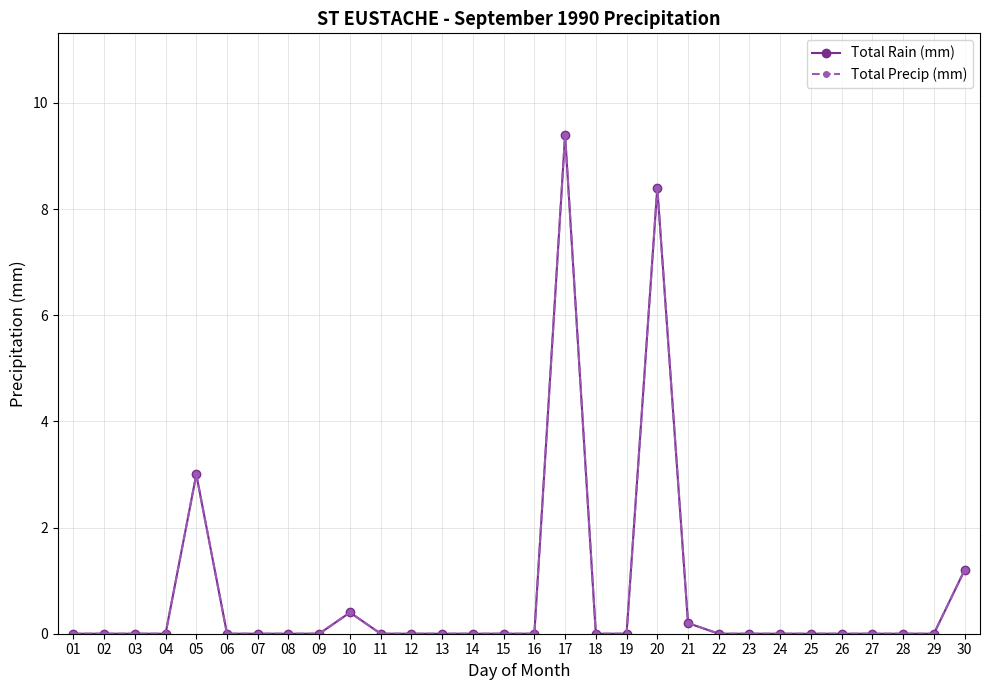

Reading right to left, transcribe all the data shown in this chart.

Total Rain (mm): 1.2	0.0	0.0	0.0	0.0	0.0	0.0	0.0	0.0	0.2	8.4	0.0	0.0	9.4	0.0	0.0	0.0	0.0	0.0	0.0	0.4	0.0	0.0	0.0	0.0	3.0	0.0	0.0	0.0	0.0
Total Precip (mm): 1.2	0.0	0.0	0.0	0.0	0.0	0.0	0.0	0.0	0.2	8.4	0.0	0.0	9.4	0.0	0.0	0.0	0.0	0.0	0.0	0.4	0.0	0.0	0.0	0.0	3.0	0.0	0.0	0.0	0.0